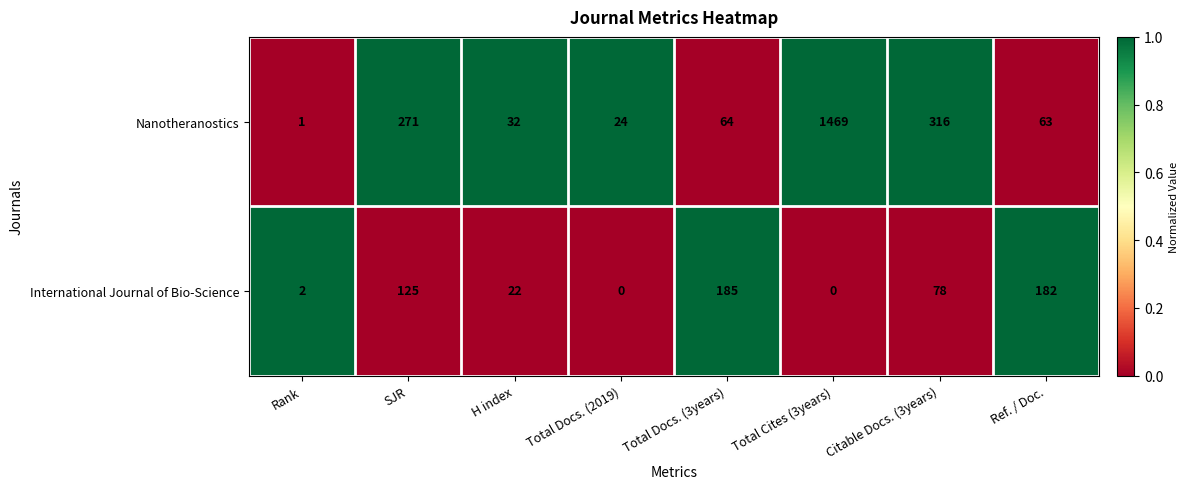

What is the average value of the Nanotheranostics series?

280